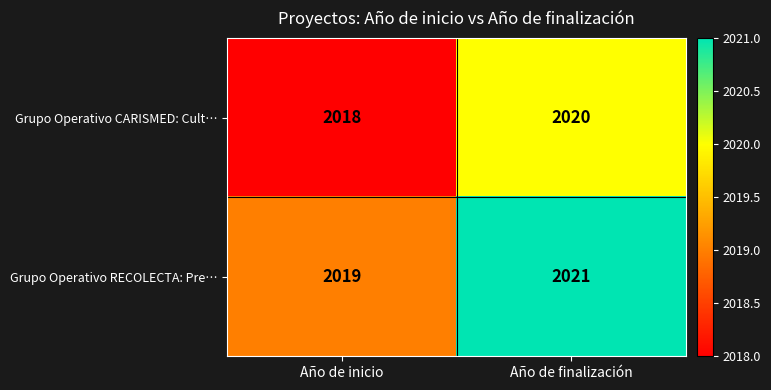

True or false: Grupo Operativo RECOLECTA: Pre… has a value of 2019 at Año de inicio.

True